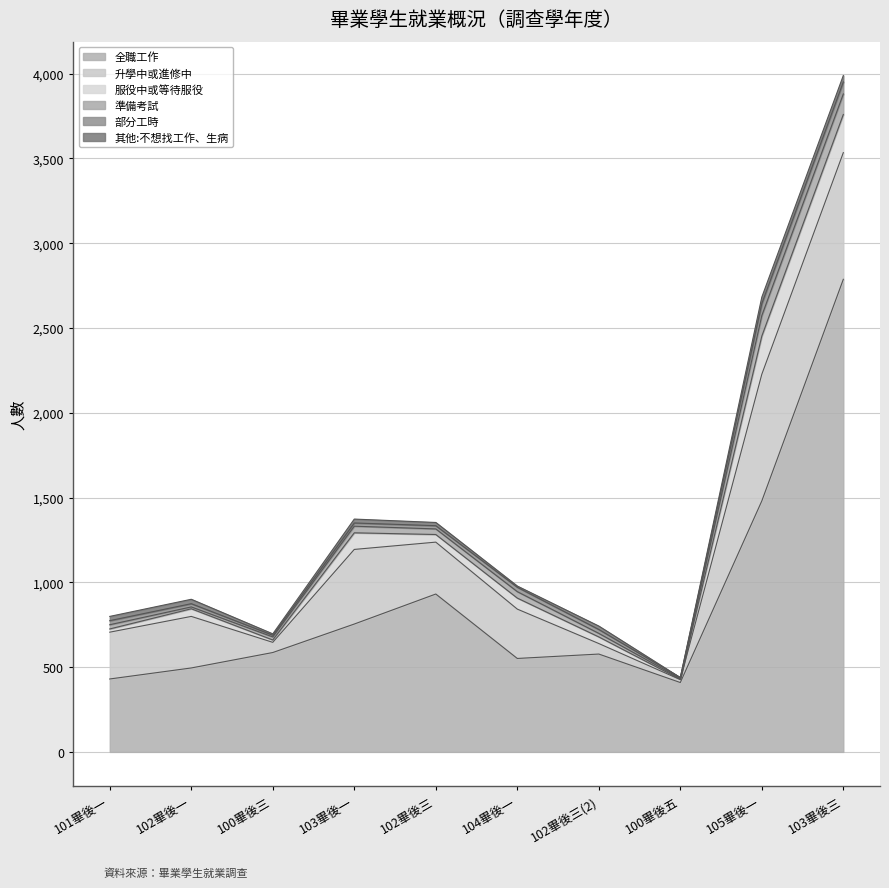

At how many categories does at least one series exceed 310?

10